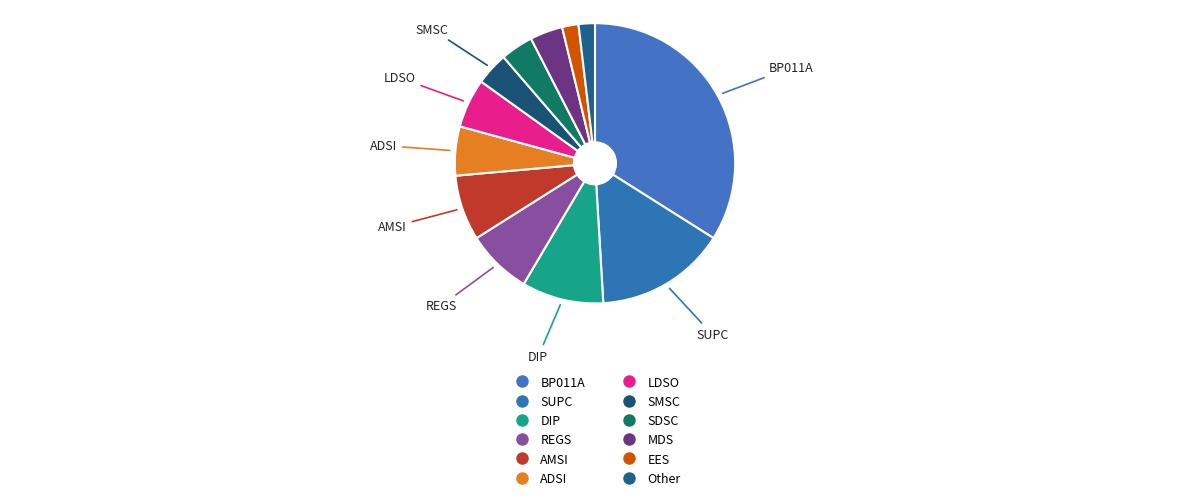

Is there a majority slice in this chart?

No